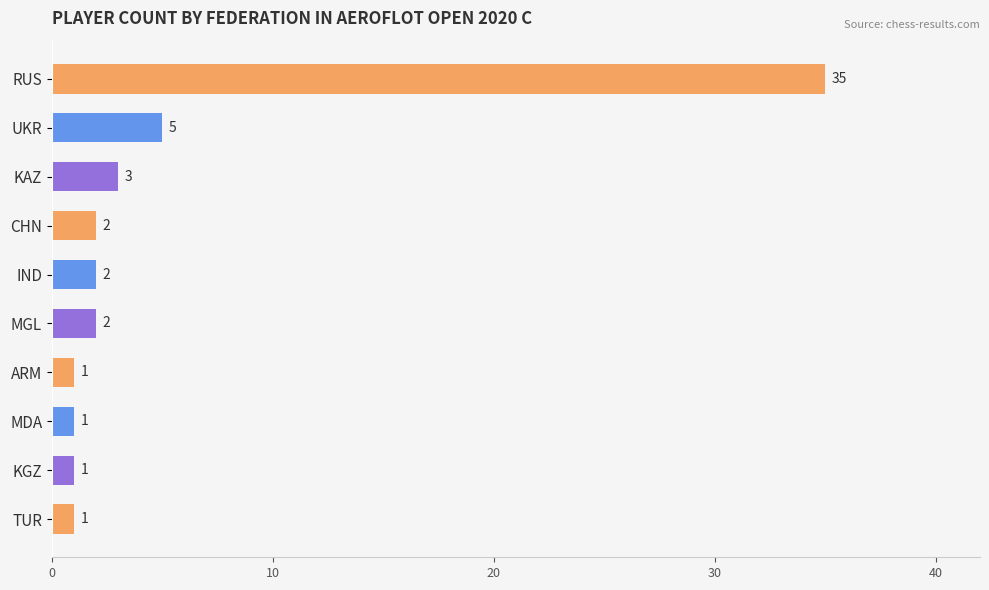

What is the minimum value shown in the chart?

1